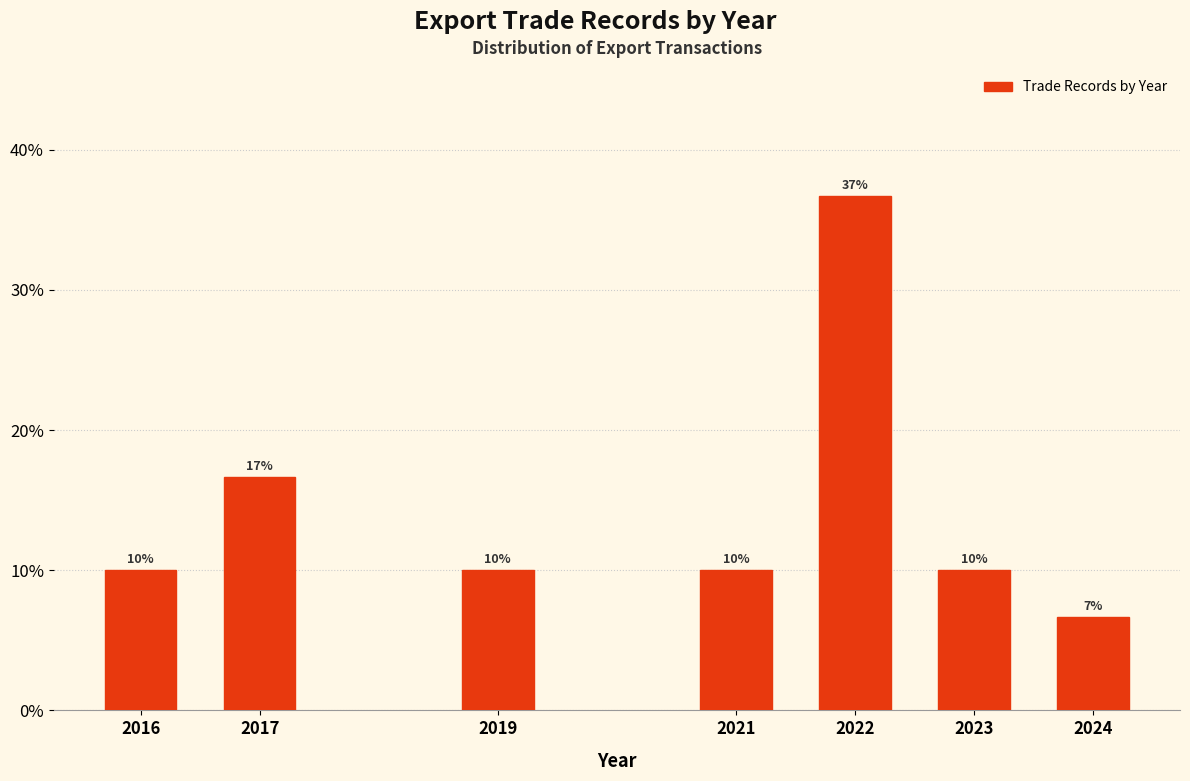

The value at 2019 is 2.9. True or false?

False